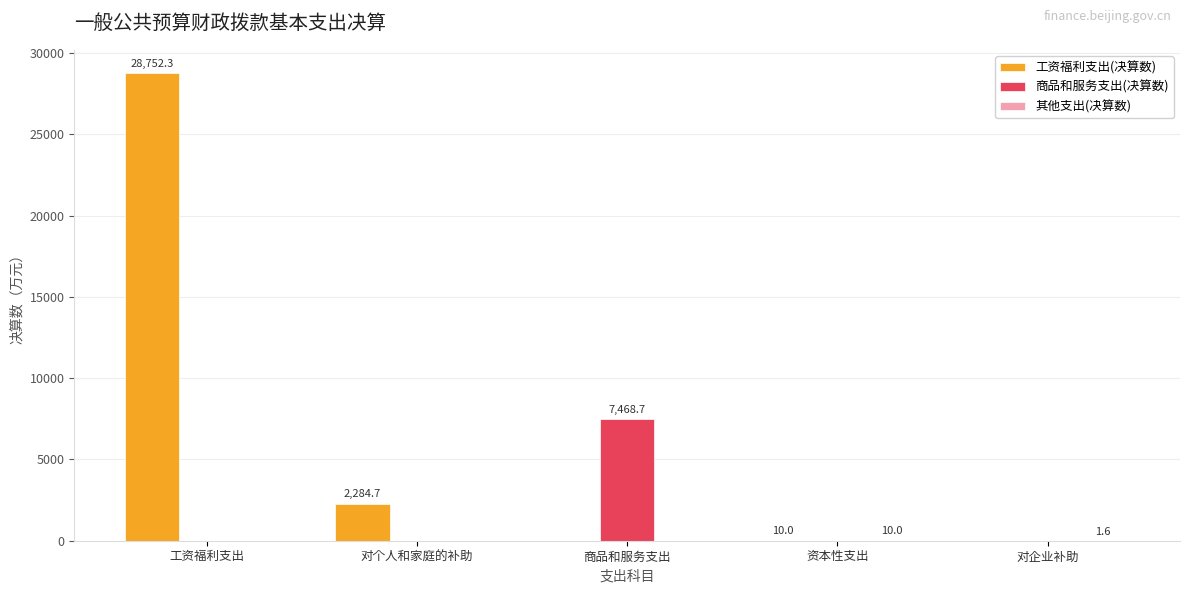

The 工资福利支出(决算数) series shows 9348.0 at 商品和服务支出. True or false?

False